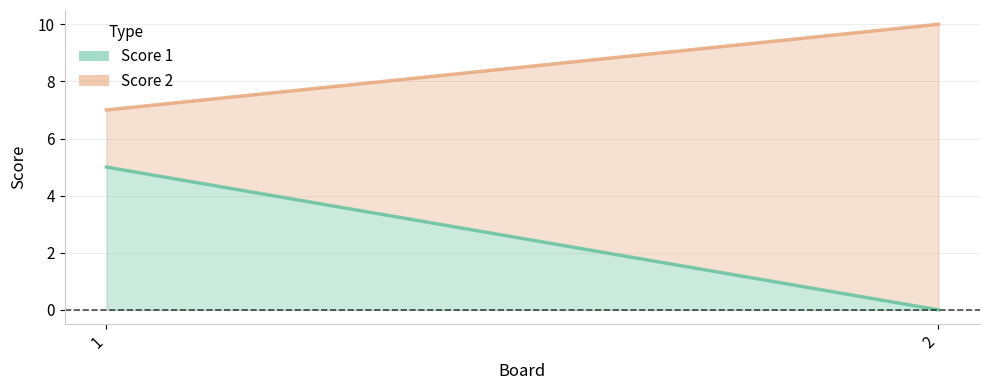

How many Score 2 values are between 7 and 10?

2